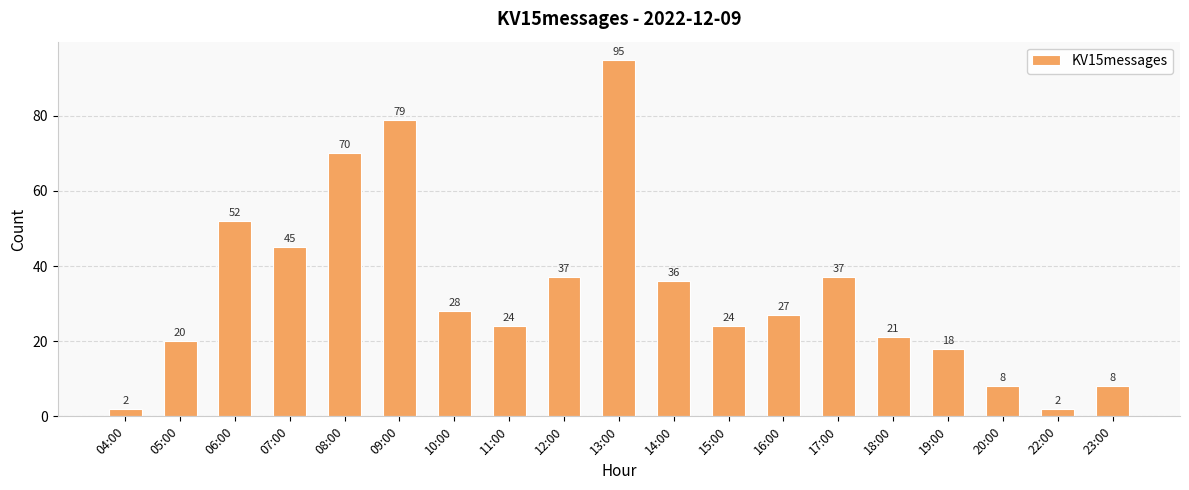

What is the label of the 5th bar from the left?

08:00